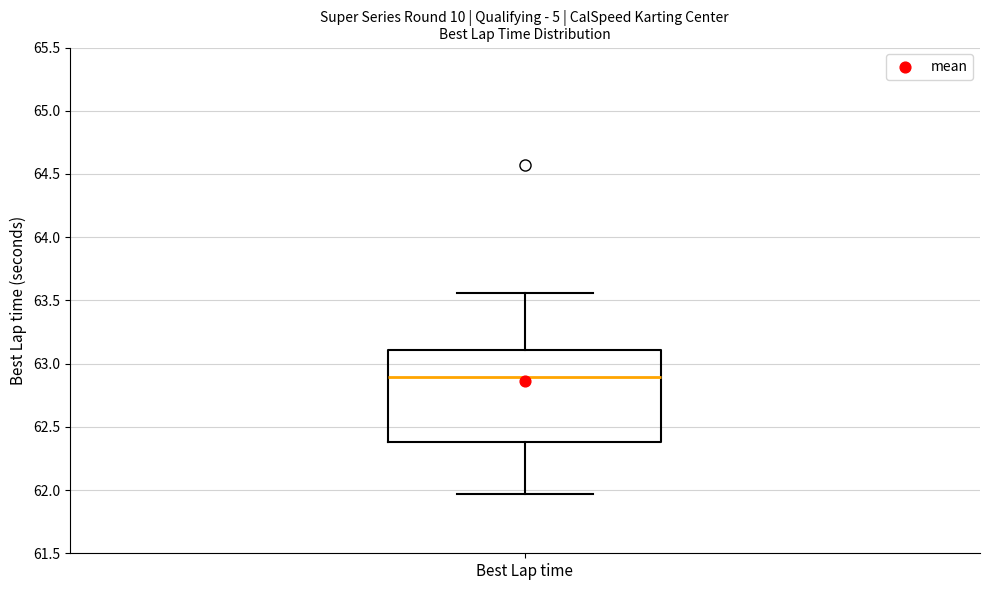

Read this box plot against the y-axis: the position of the median line, the range covered by the box, and the ends of both whiskers. The values are not printed on the chart, so give them approximately, as read against the axis.

median 62.90, box 62.40 to 63.10, whiskers 61.95 to 63.55